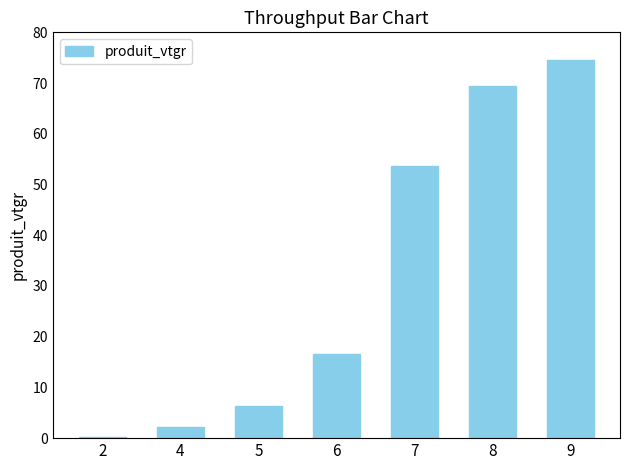

List the labels in order of value, largest first.

9, 8, 7, 6, 5, 4, 2